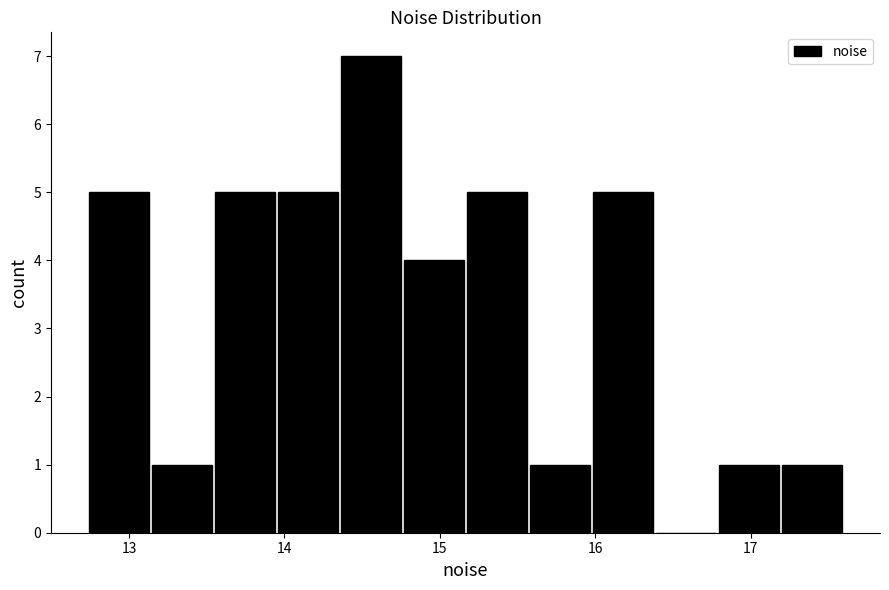

Reading left to right, list every bar in this chart as the range it spans on the x-axis followed by its height. Neither the bar edges nor the heights are printed on the chart, so give them approximately, as read against the axes.

12.7 to 13.1: 5
13.1 to 13.5: 1
13.5 to 13.9: 5
13.9 to 14.4: 5
14.4 to 14.8: 7
14.8 to 15.2: 4
15.2 to 15.6: 5
15.6 to 16.0: 1
16.0 to 16.4: 5
16.4 to 16.8: 0
16.8 to 17.2: 1
17.2 to 17.6: 1